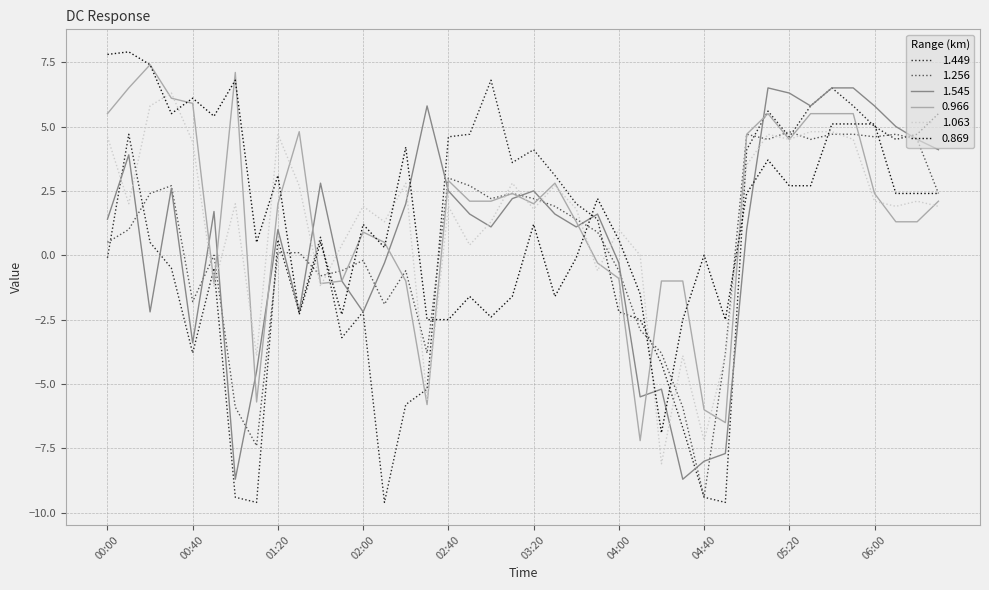

What is the difference between the second highest and second lowest values in the 1.256 series?

12.1